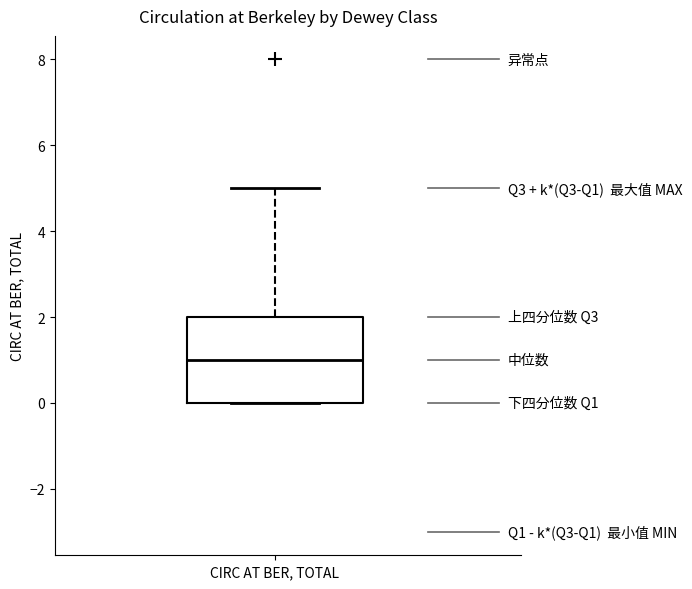

Read this box plot against the y-axis: the position of the median line, the range covered by the box, and the ends of both whiskers. The values are not printed on the chart, so give them approximately, as read against the axis.

median 1, box 0 to 2, whiskers 0 to 5